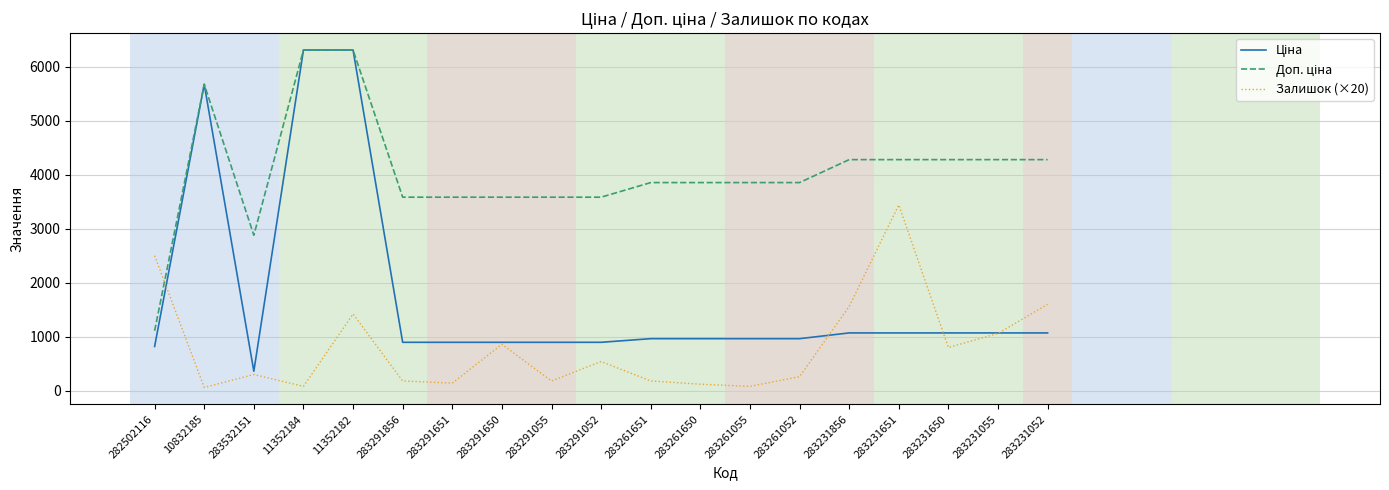

What is the spread (max minus min) of values at 283231856?

3209.3